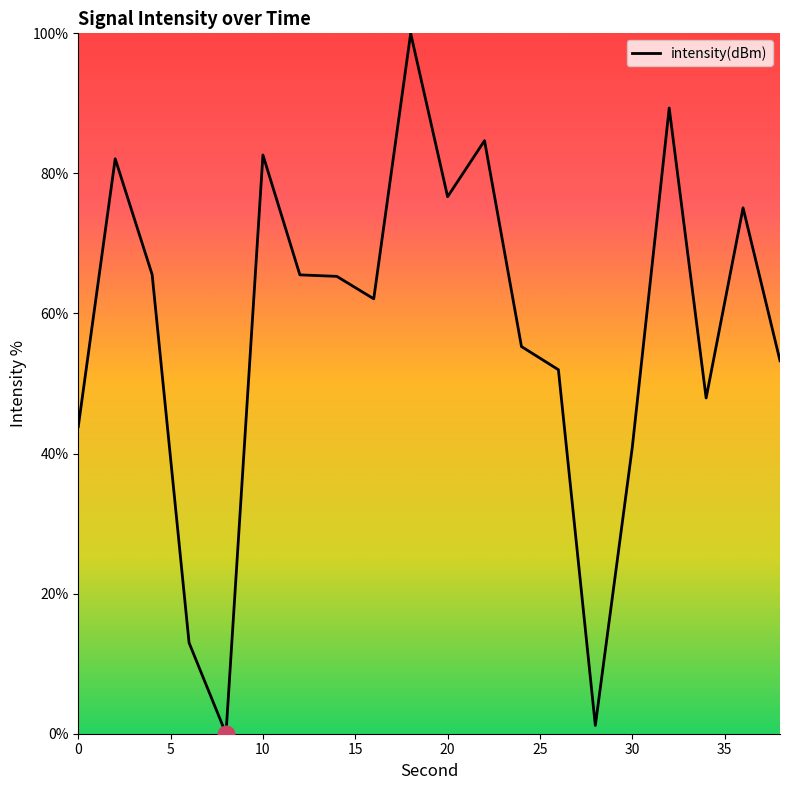

What is the greatest value displayed?

100.0